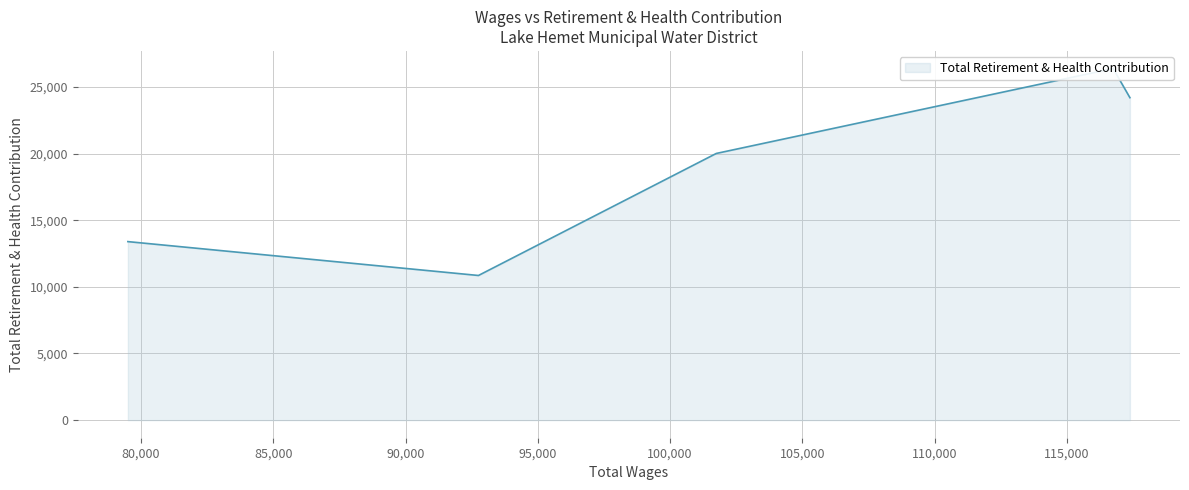

Count the number of categories in the chart.

5